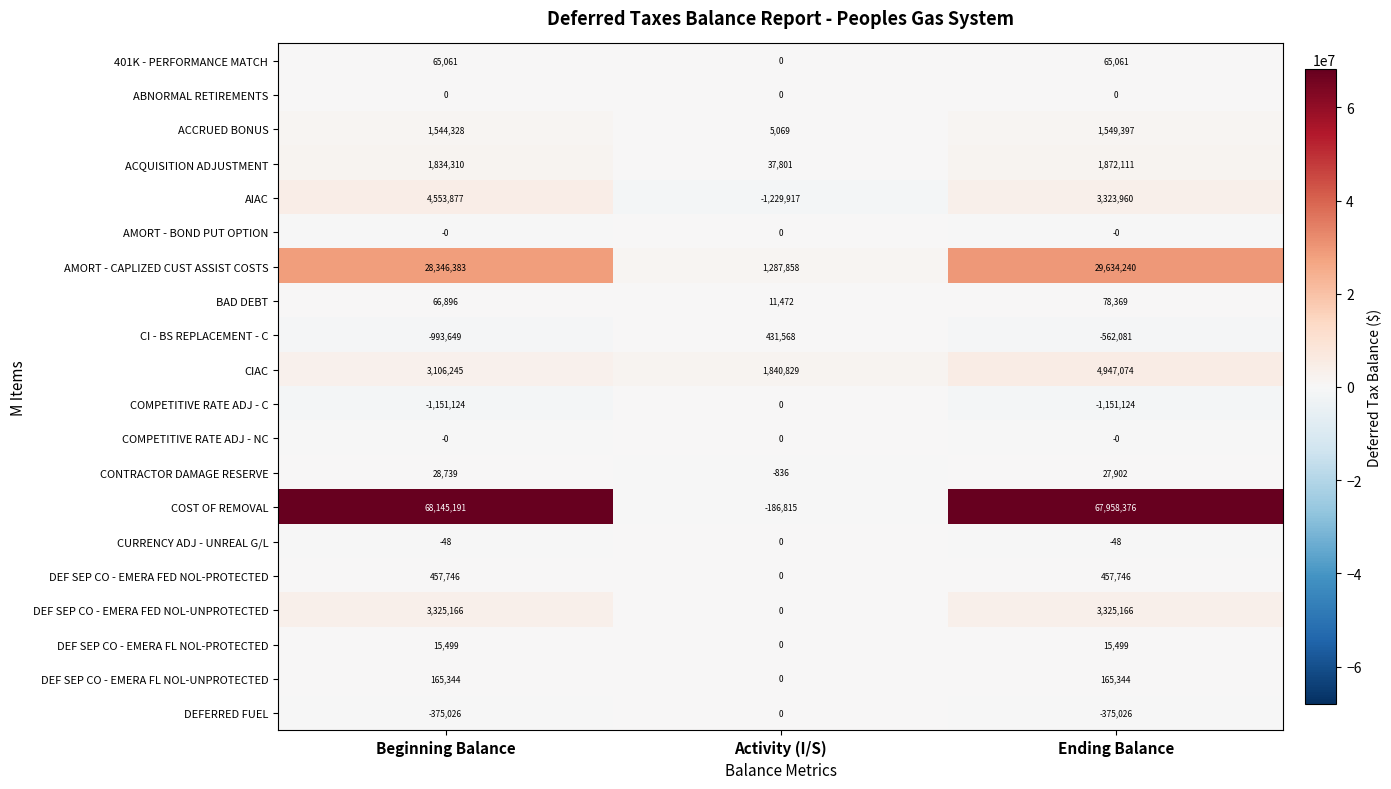

Rank the categories by CI - BS REPLACEMENT - C value from lowest to highest.

Beginning Balance, Ending Balance, Activity (I/S)